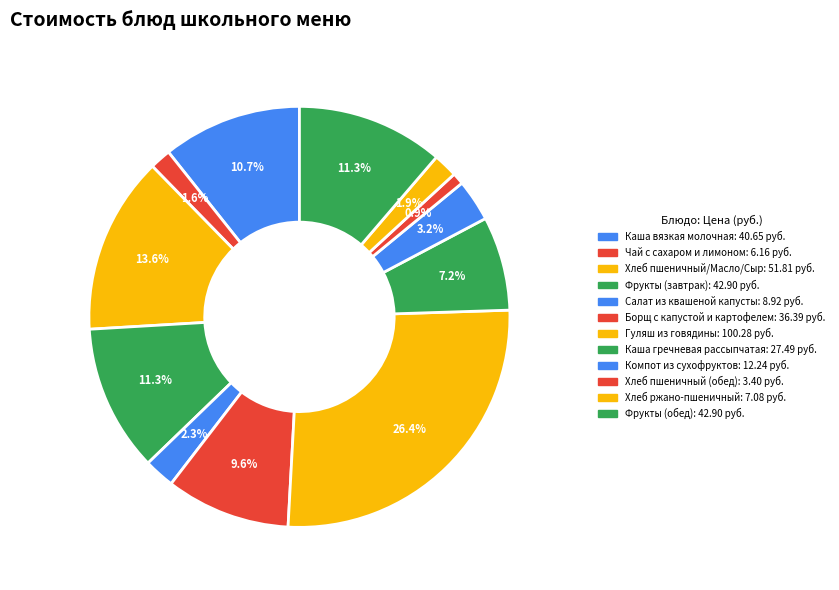

Which category has the smallest portion of the pie?

Хлеб пшеничный (обед)